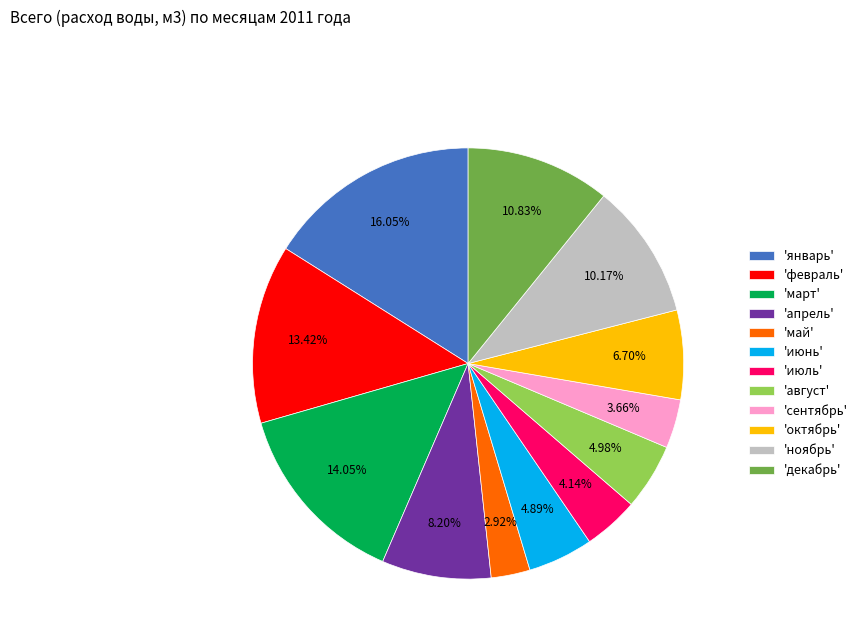

Does 'август' account for over 50% of the chart?

No